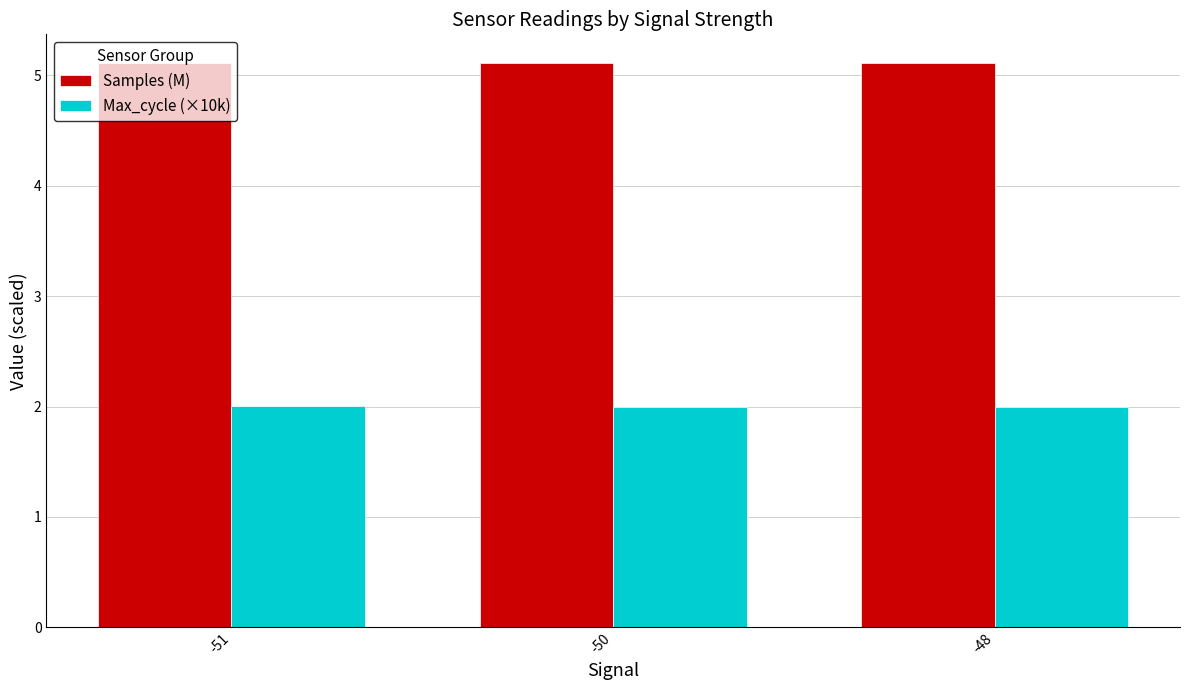

How many bars are there in each group?

2